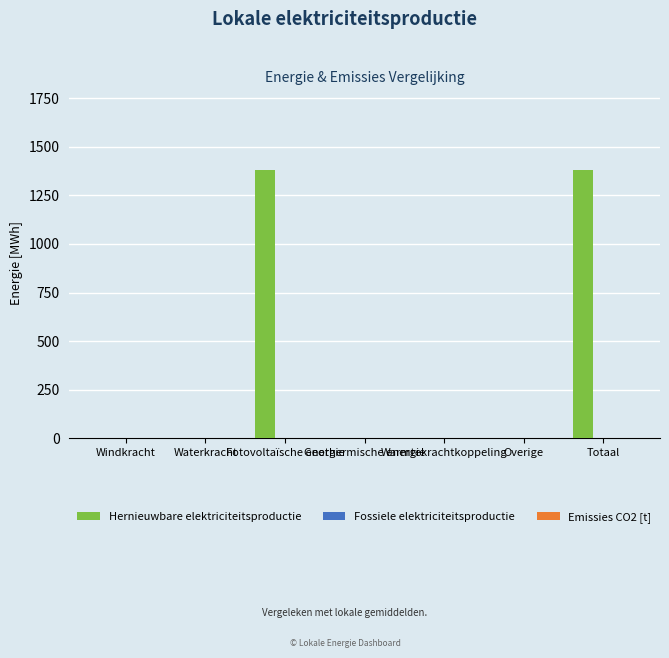

Are the bars horizontal?

No